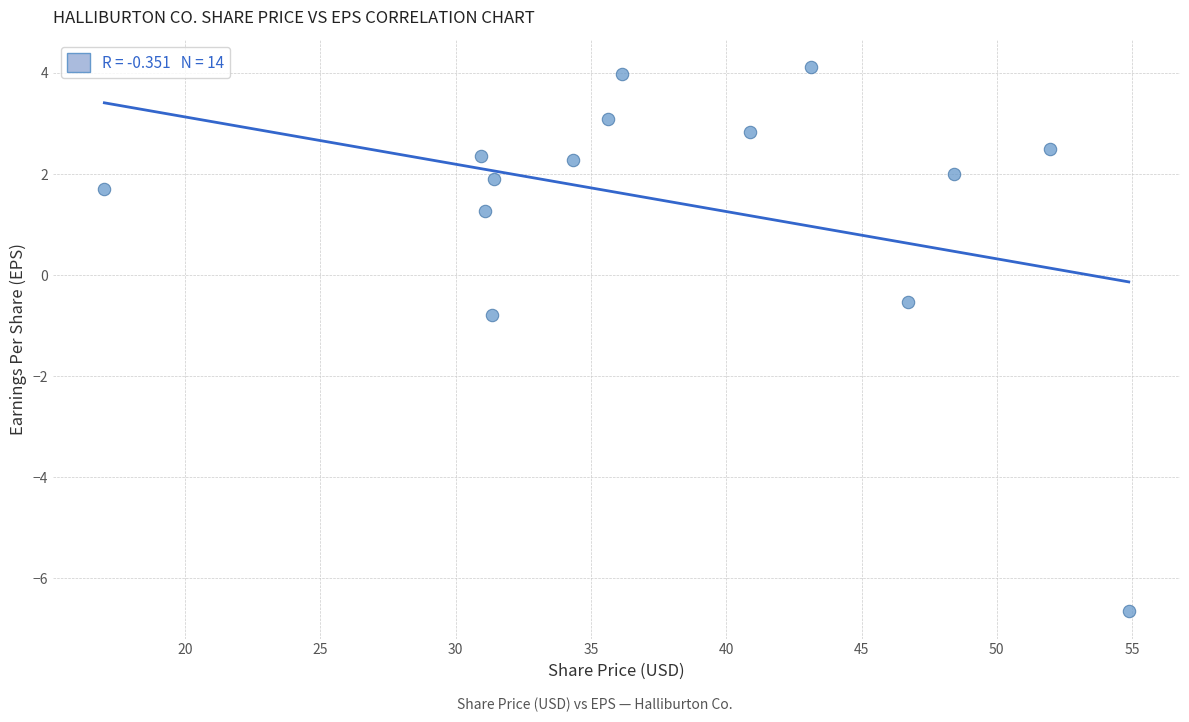

What is the range of X values (max minus min)?

37.9